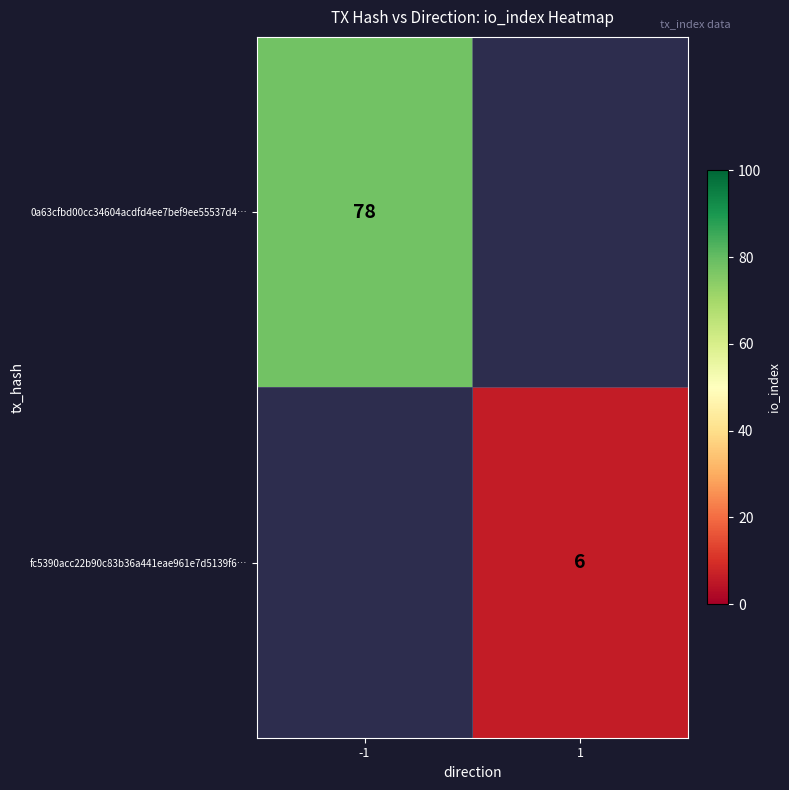

The value of 0a63cfbd00cc34604acdfd4ee7bef9ee55537d4… at -1 is 44. True or false?

False